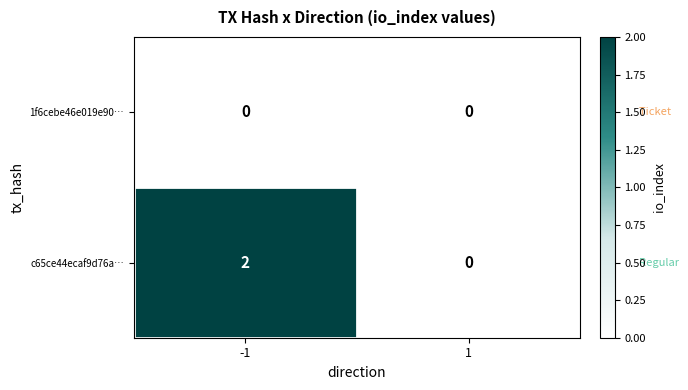

Which series has the largest range (max minus min)?

c65ce44ecaf9d76a…